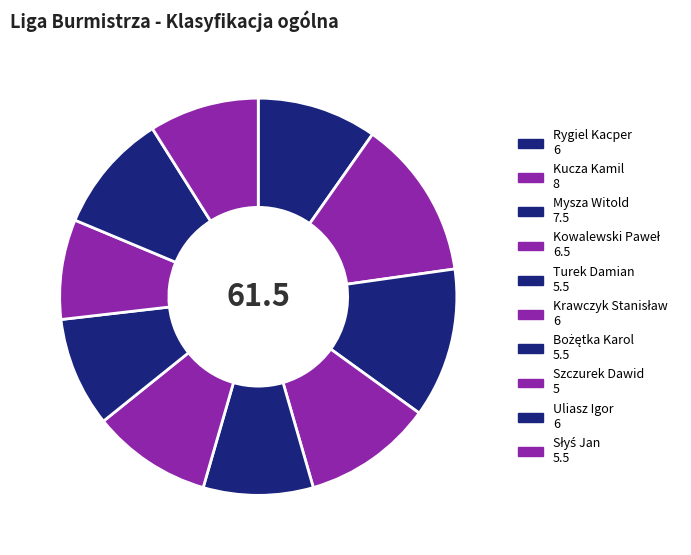

Does any single category account for the majority?

No